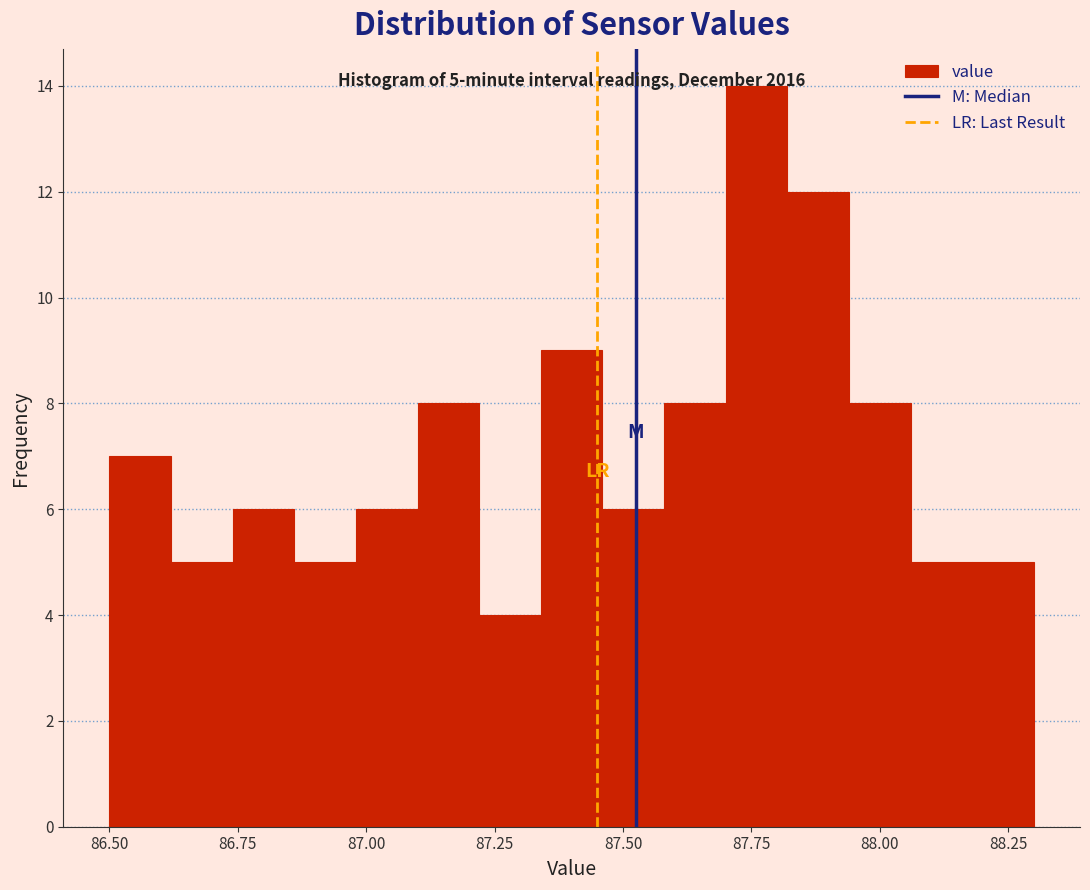

Around what value on the x-axis is the tallest bar? Give the approximate position of its centre, as read against the axis.

87.75